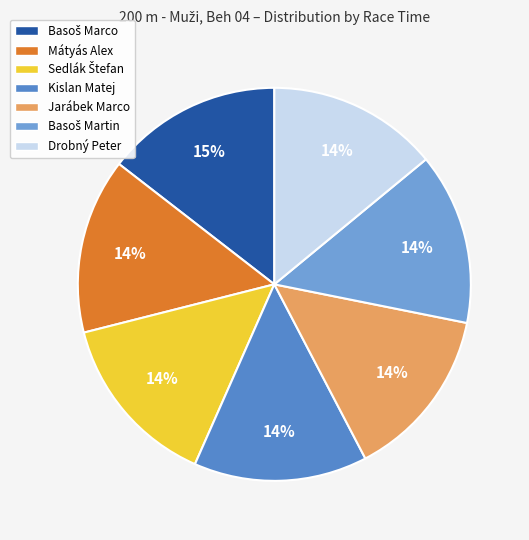

True or false: Jarábek Marco accounts for 20% of the total.

False